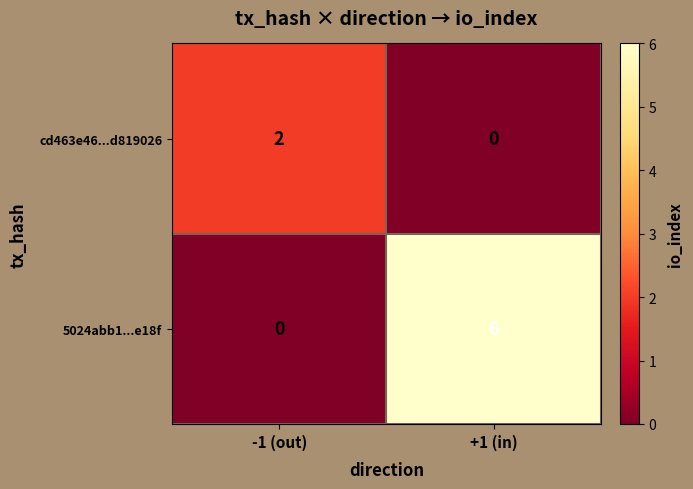

At -1 (out), list the series in order from smallest to largest.

5024abb1...e18f, cd463e46...d819026